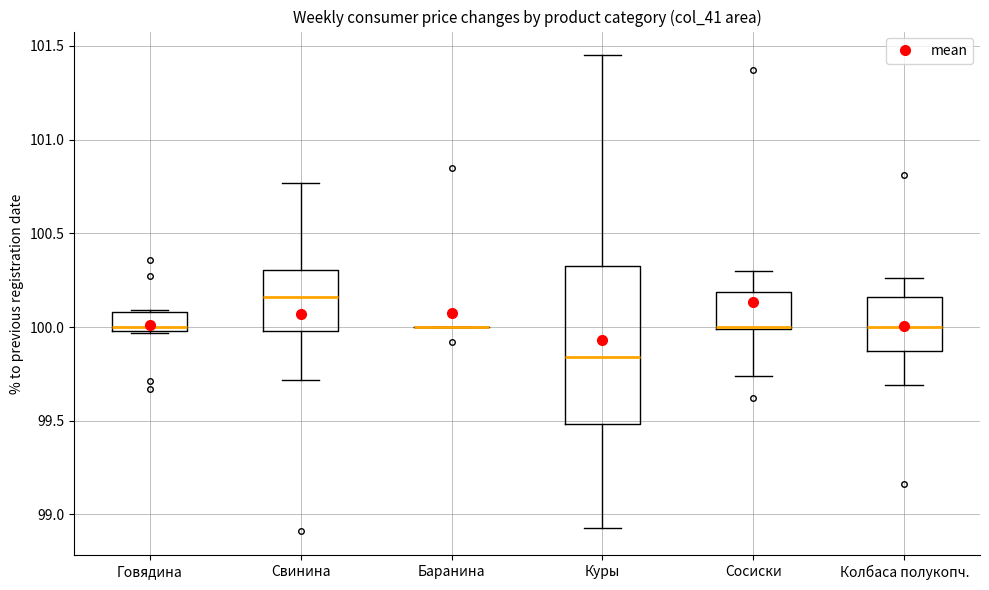

Reading left to right, read every box against the y-axis: the position of its median line, the range the box covers, and the ends of its whiskers. The values are not printed on the chart, so give them approximately, as read against the axis.

Говядина: median 100.00 (just above the box's lower edge), box 100.00 to 100.10, whiskers 99.95 to 100.10
Свинина: median 100.15, box 100.00 to 100.30, whiskers 99.70 to 100.75
Баранина: box collapsed to a line at 100.00, whiskers 100.00 to 100.00
Куры: median 99.85, box 99.50 to 100.35, whiskers 98.95 to 101.45
Сосиски: median 100.00 (drawn on the box's lower edge), box 100.00 to 100.20, whiskers 99.75 to 100.30
Колбаса полукопч.: median 100.00, box 99.85 to 100.15, whiskers 99.70 to 100.25